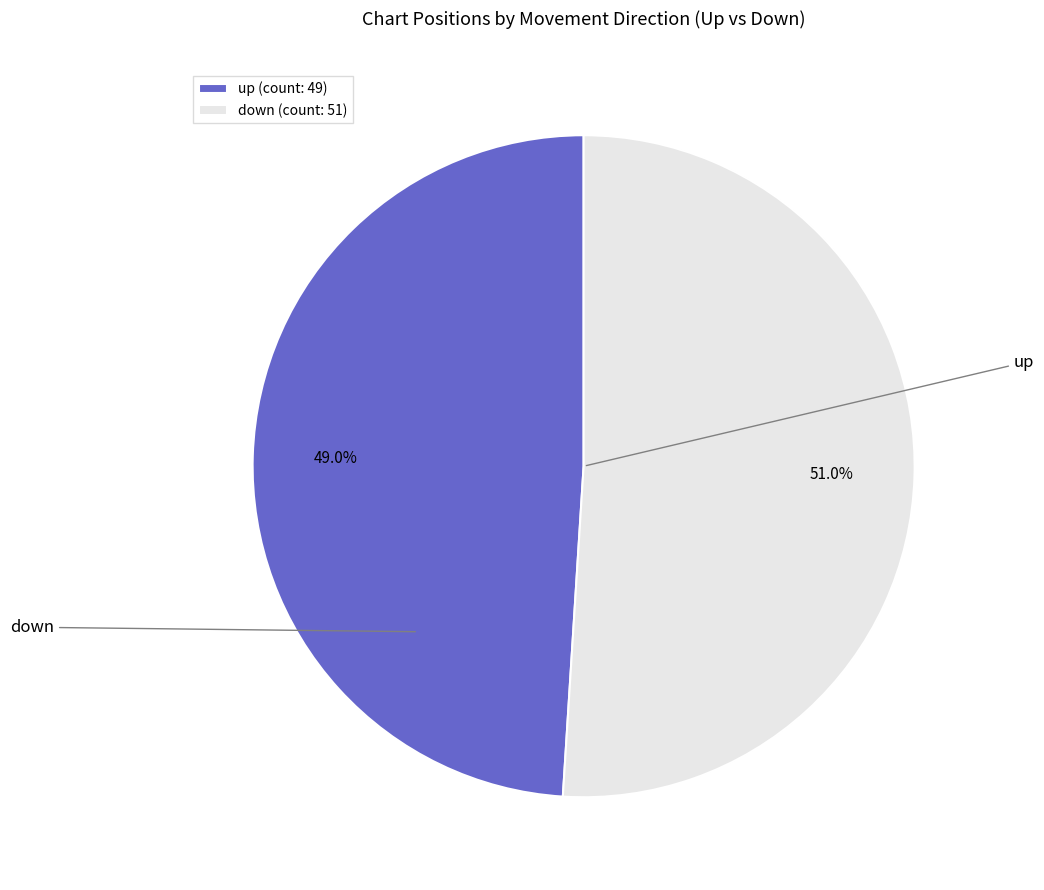

What is the largest slice in the pie chart?

down